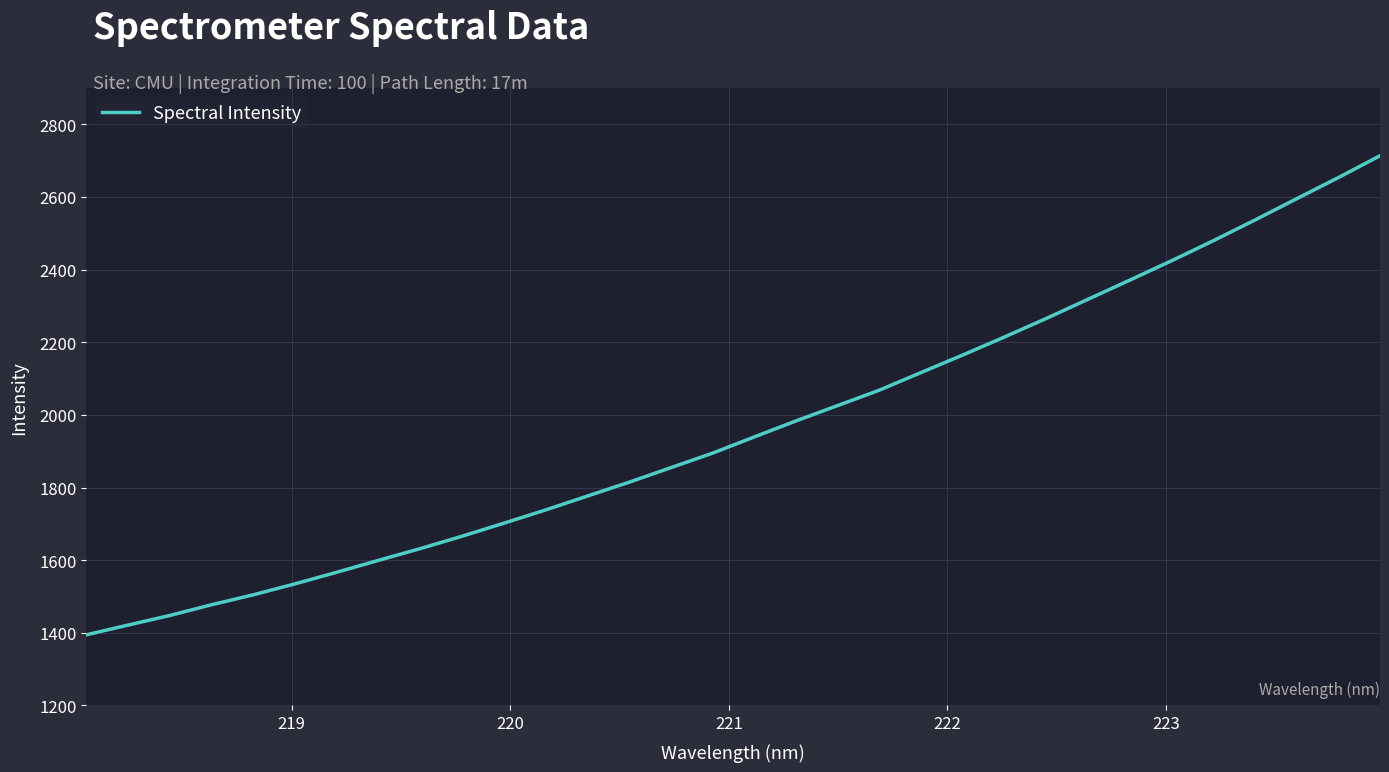

How many lines are shown in the chart?

1